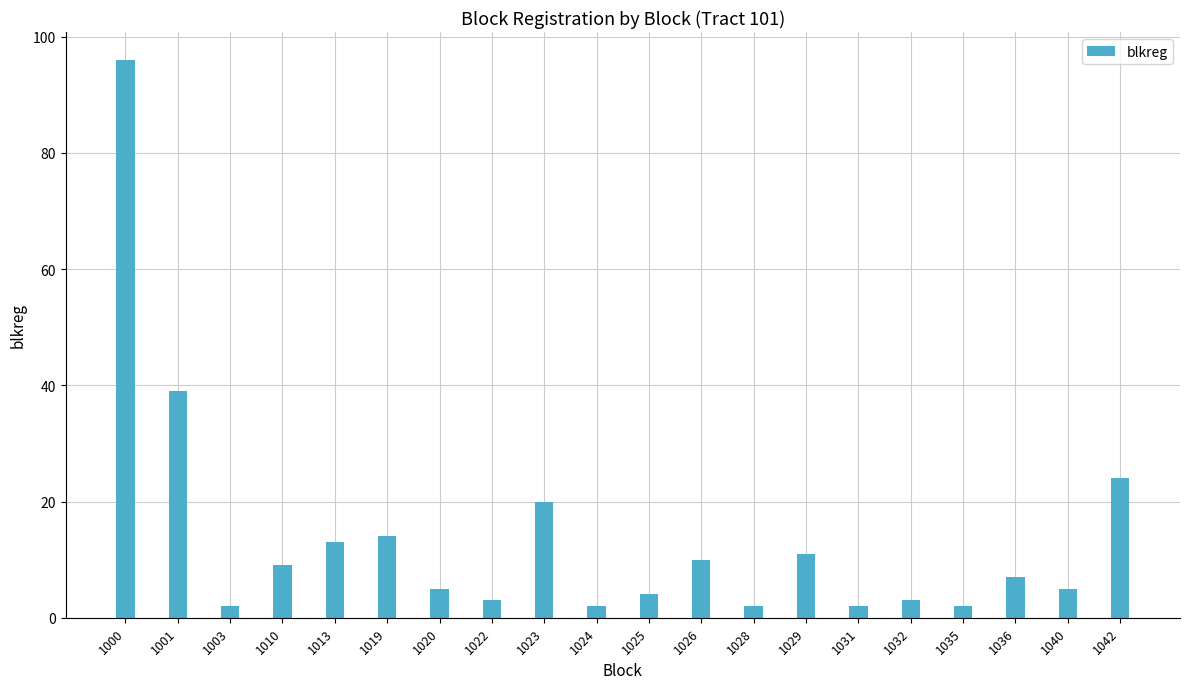

Count the number of data series in this chart.

1